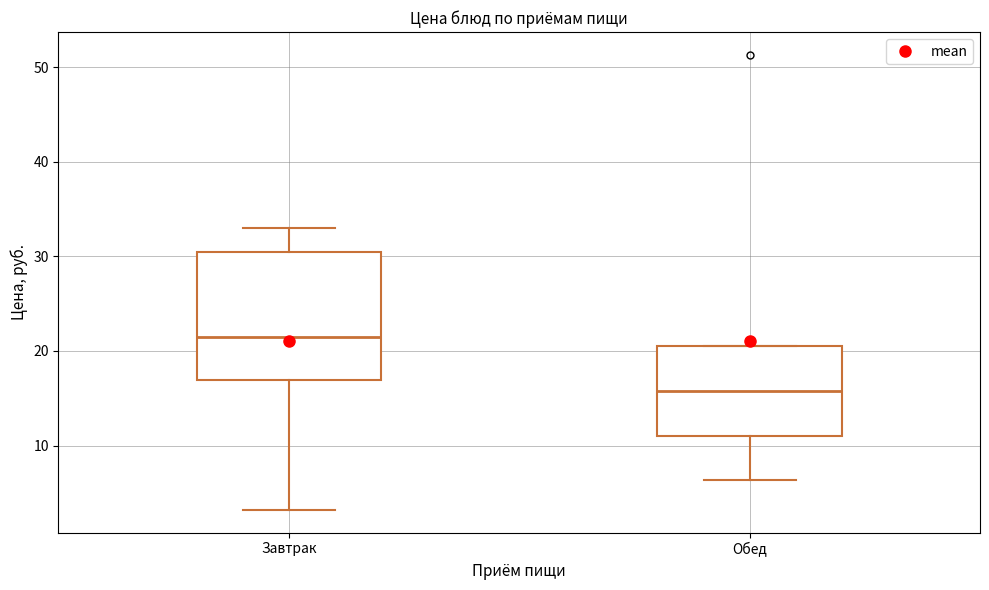

Where is the lower edge of the box for Обед on the y-axis? The values are not printed on the chart, so give them approximately, as read against the axis.

11